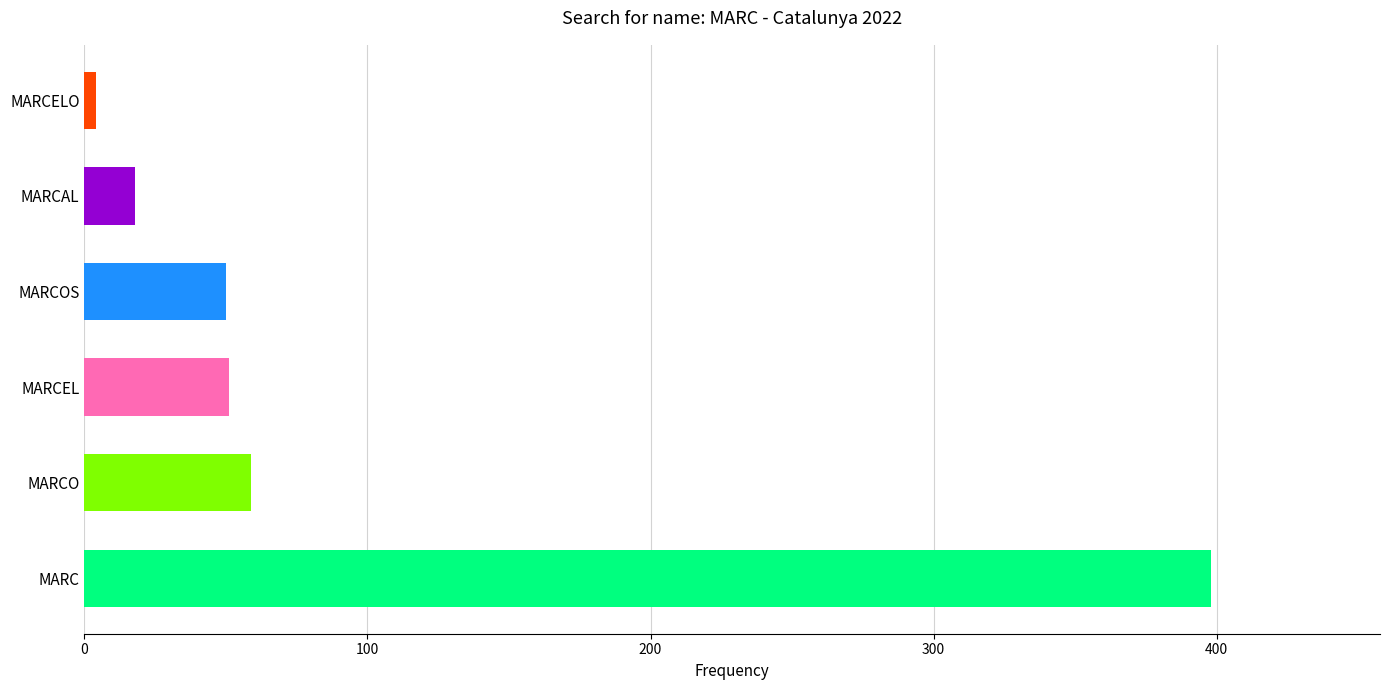

What is the change in value from MARC to MARCAL?

-380